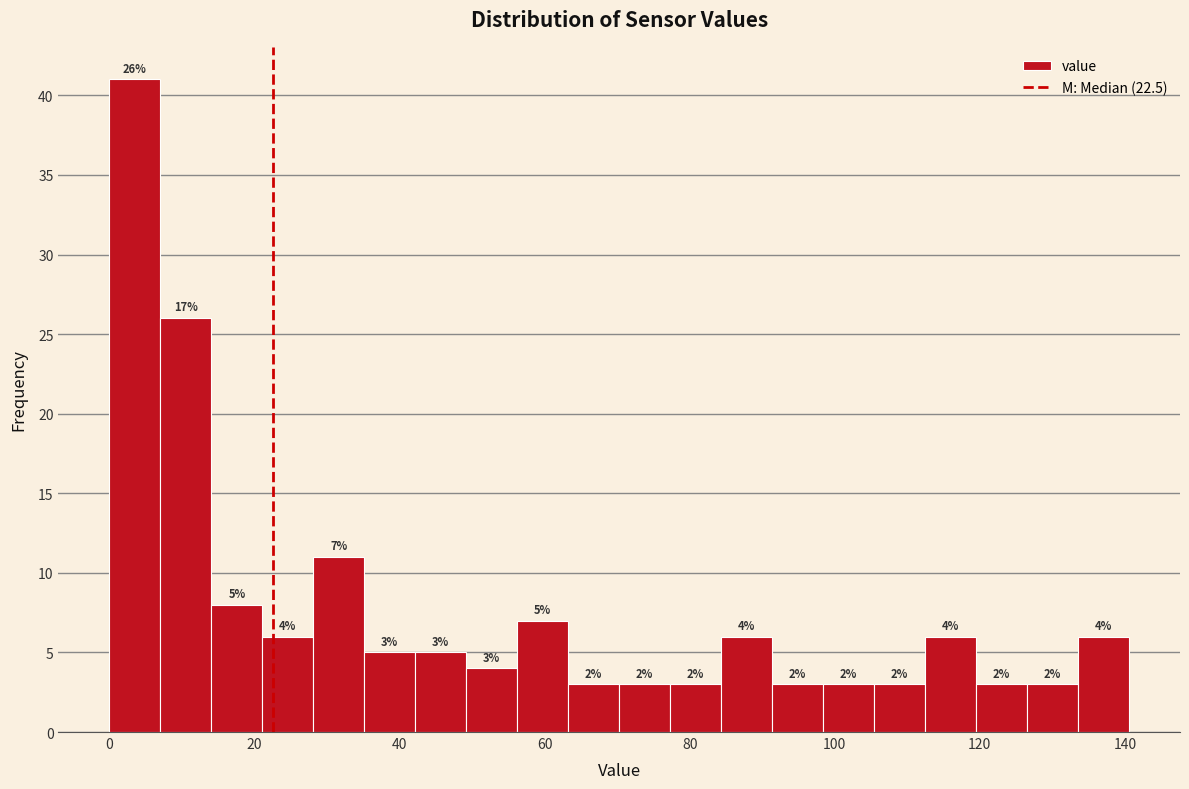

Around what value on the x-axis is the tallest bar? Give the approximate position of its centre, as read against the axis.

4